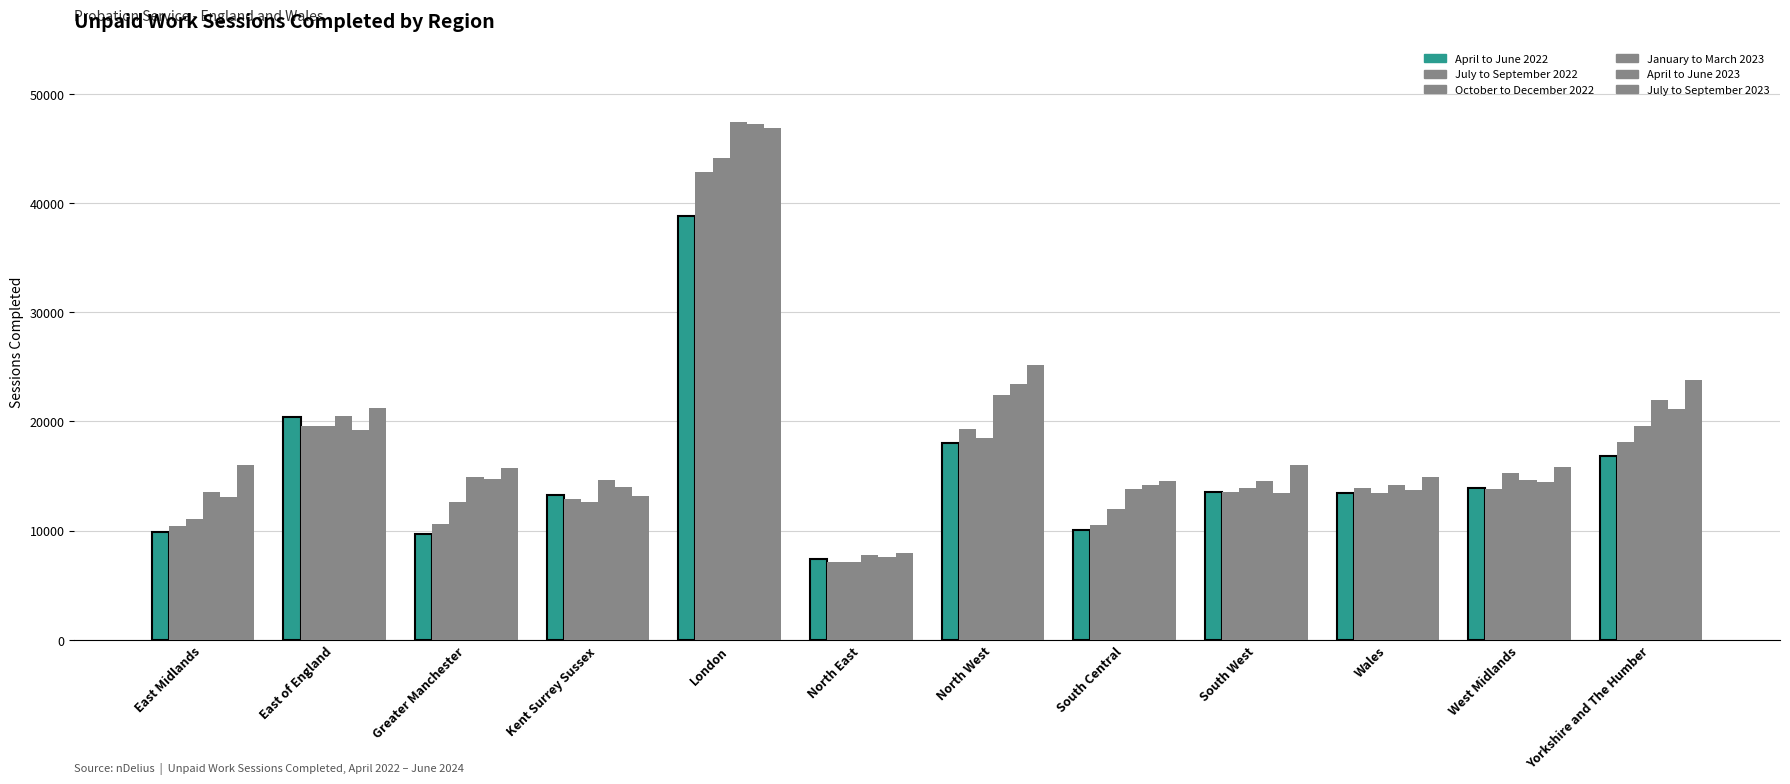

How many bars are there in total?

72